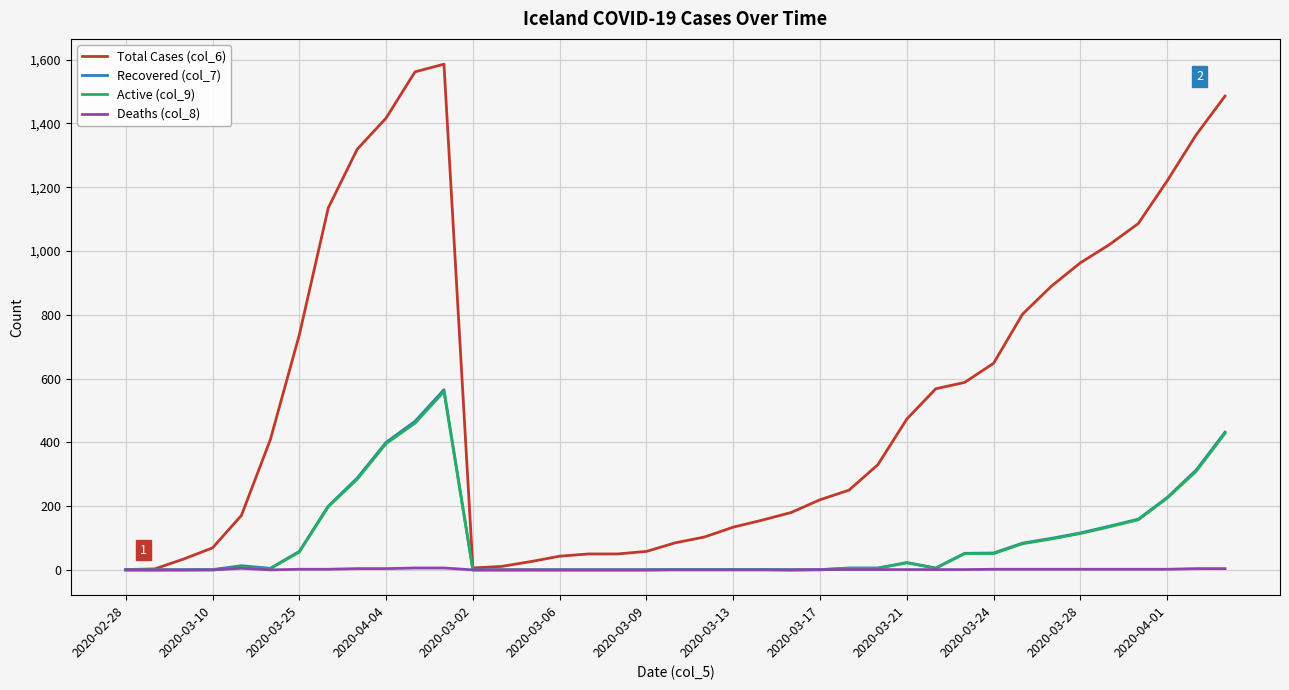

Which series has the largest total across all categories?

Total Cases (col_6)